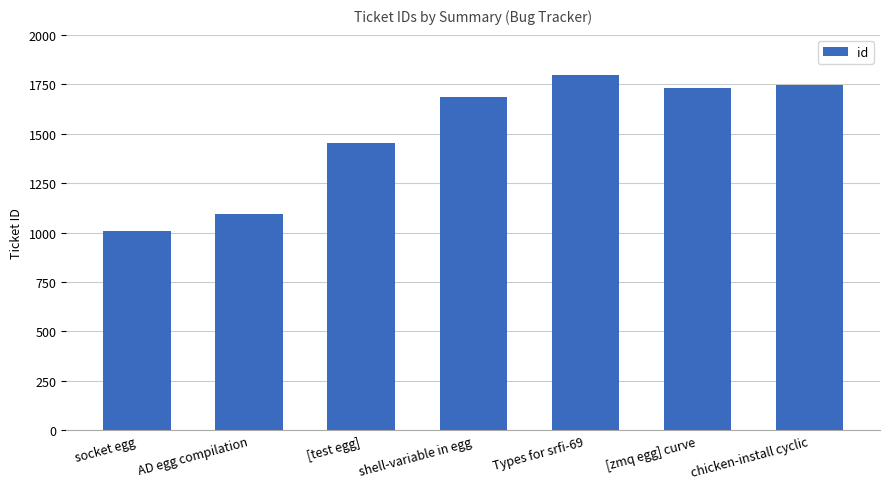

What is the value of the 6th bar from the left?

1732